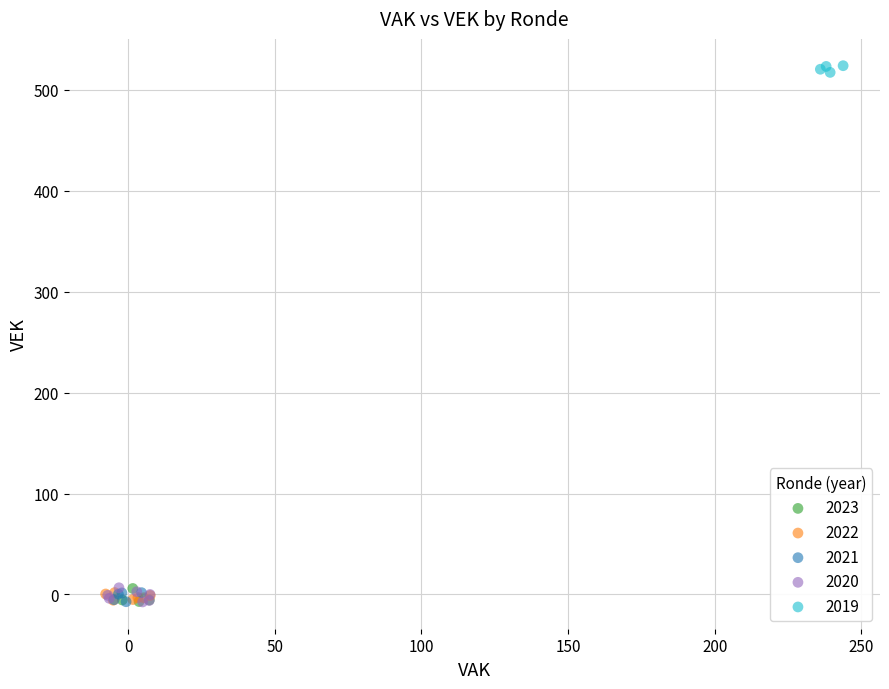

What are all the series names shown in the legend?

2023, 2022, 2021, 2020, 2019